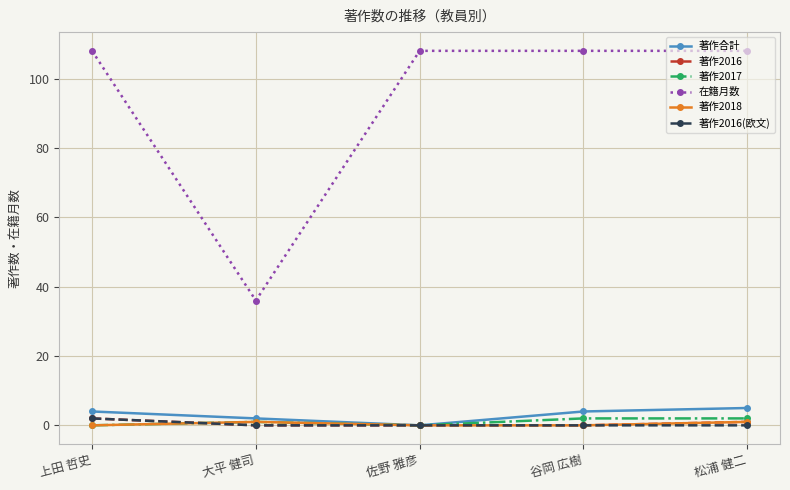

True or false: 著作2016(欧文) has more than 1 points higher than both neighbors.

False